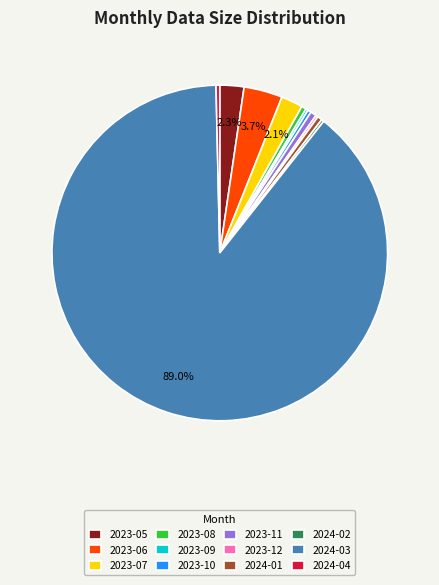

Is the sum of 2023-11 and 2024-03 greater than half?

Yes